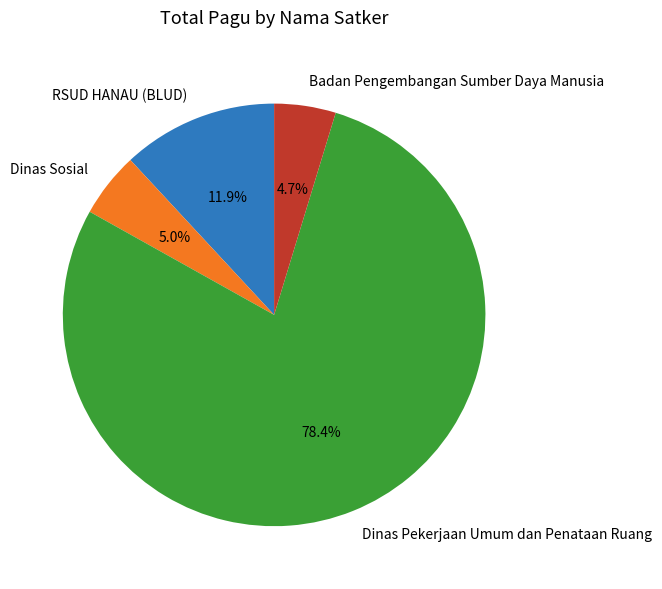

Between RSUD HANAU (BLUD) and Badan Pengembangan Sumber Daya Manusia, which is larger?

RSUD HANAU (BLUD)